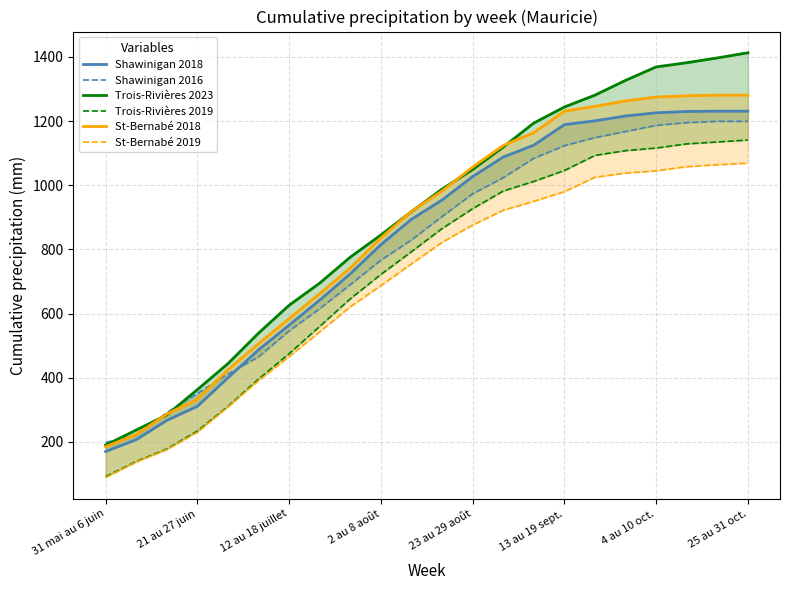

What is the total value across all series at 19?

7273.3